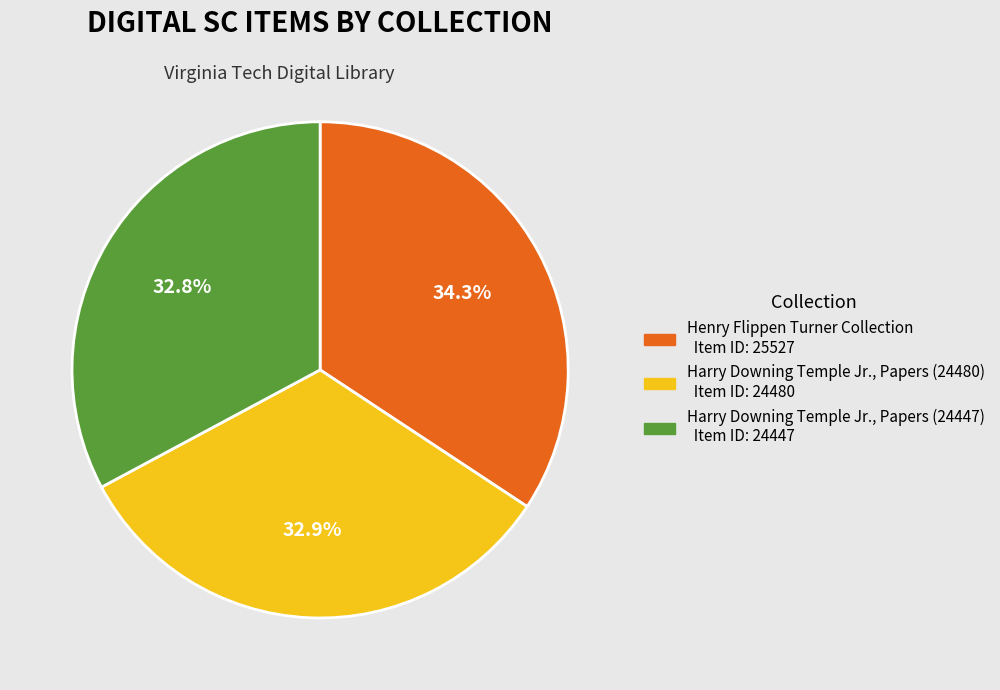

Does any single category account for the majority?

No